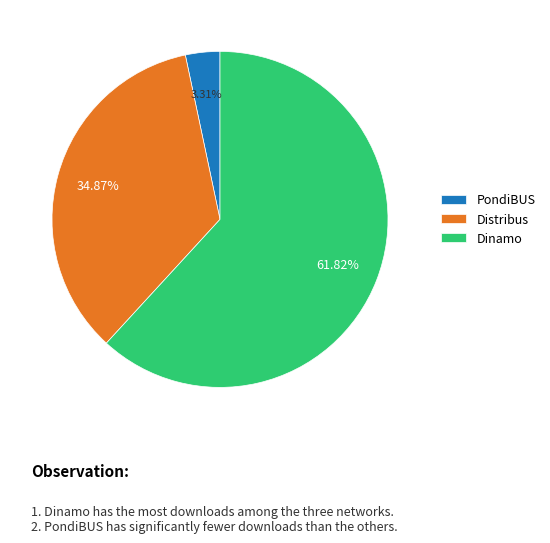

Rank the categories by value from highest to lowest.

Dinamo, Distribus, PondiBUS